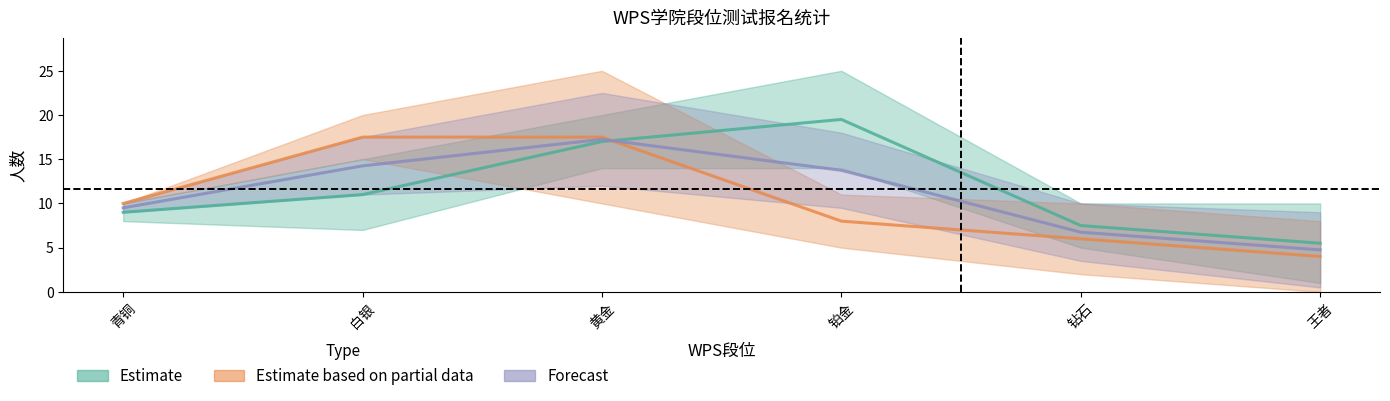

True or false: Estimate and Estimate based on partial data intersect in this chart.

True